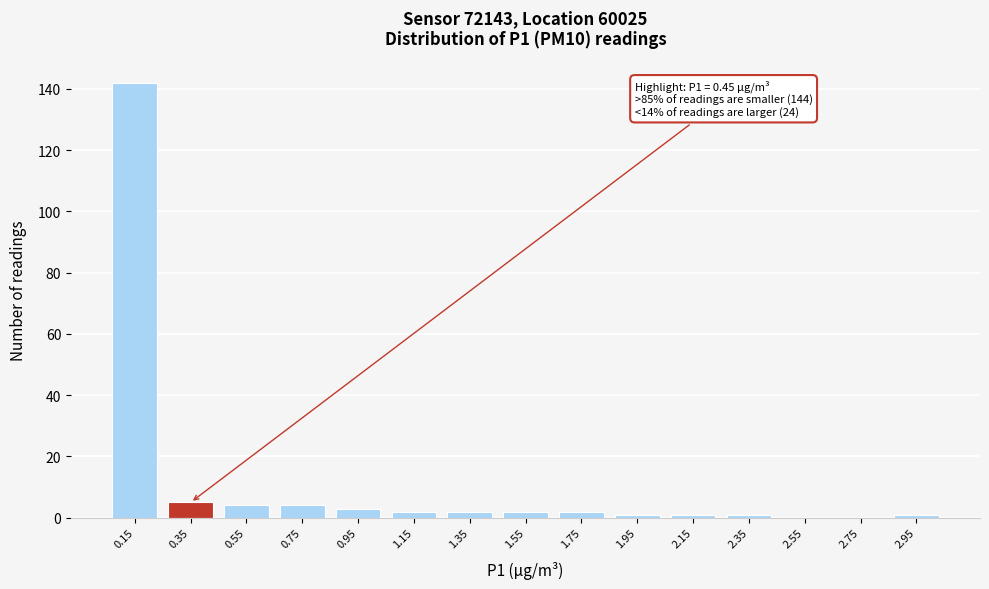

Reading left to right, extract all data points from this chart.

0.15=142	0.35=5	0.55=4	0.75=4	0.95=3	1.15=2	1.35=2	1.55=2	1.75=2	1.95=1	2.15=1	2.35=1	2.55=0	2.75=0	2.95=1